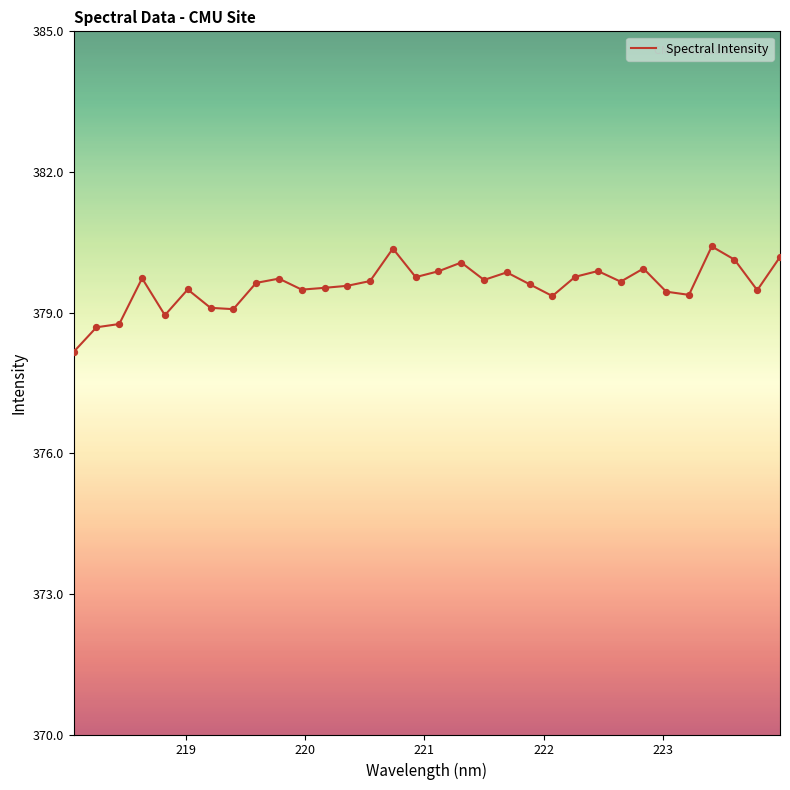

What is the smallest value displayed?

378.2